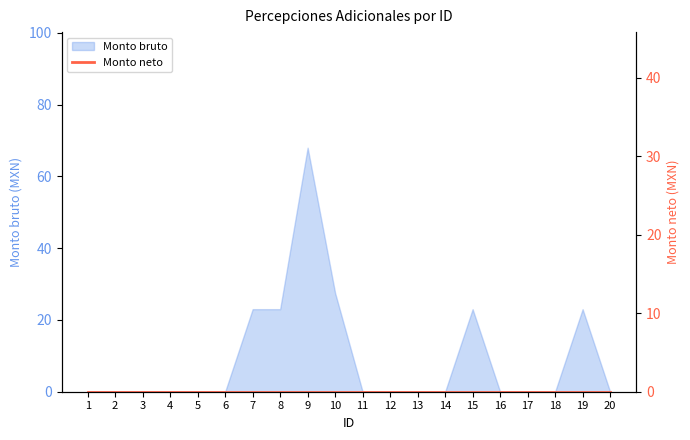

How many interior local peaks (higher than both neighbors) does the data have?

3